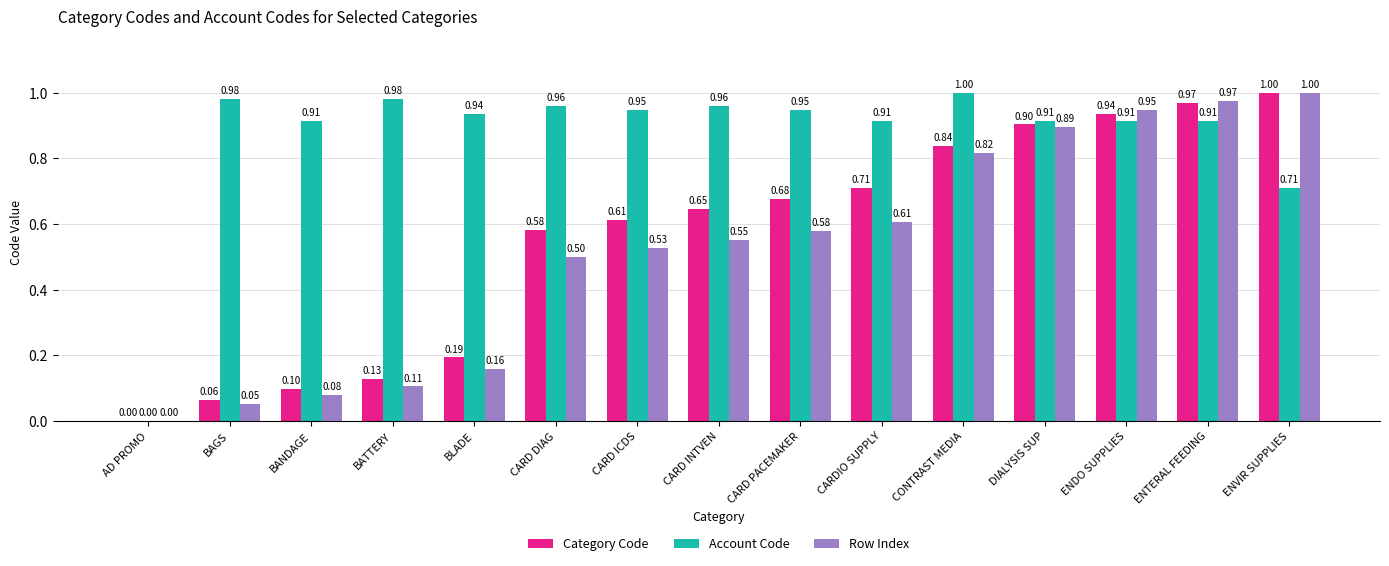

Is the value of Category Code at ENDO SUPPLIES greater than the value of Account Code at ENDO SUPPLIES?

Yes